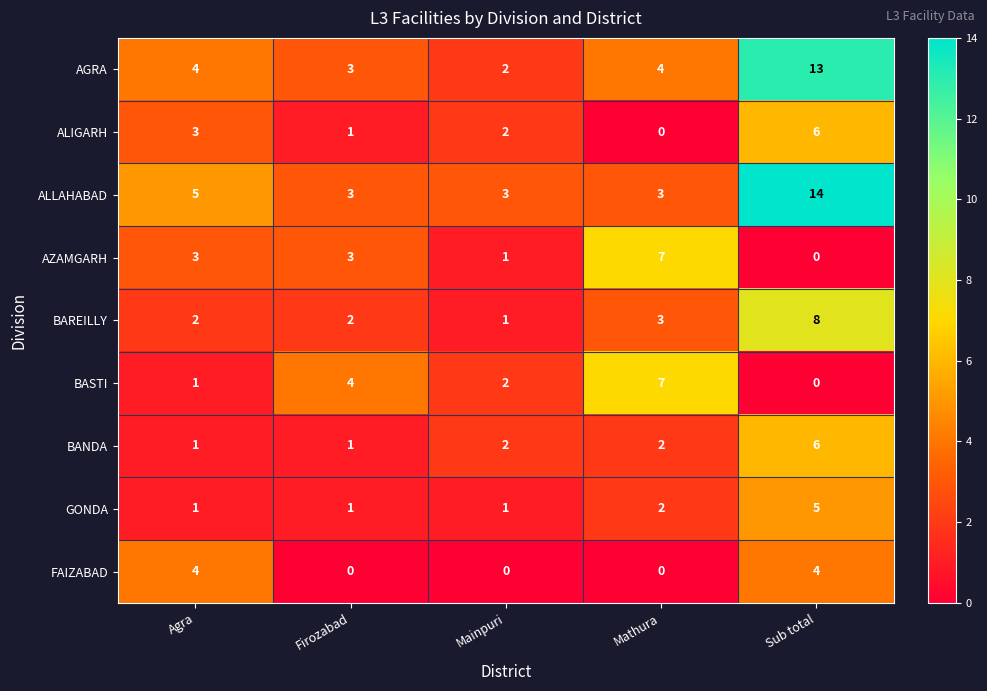

What is the difference between the maximum and minimum values in the ALIGARH series?

6